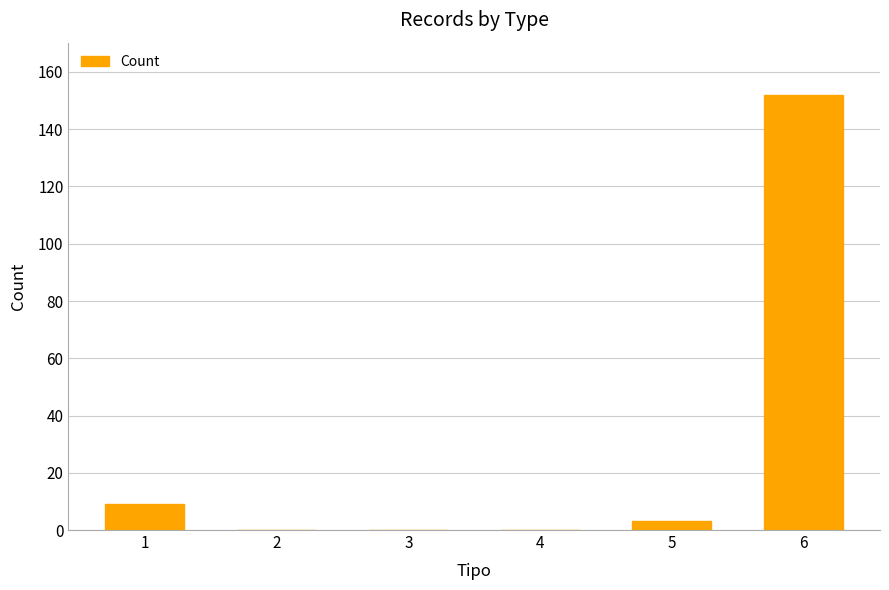

Reading left to right, extract all data points from this chart.

9	0	0	0	3	152